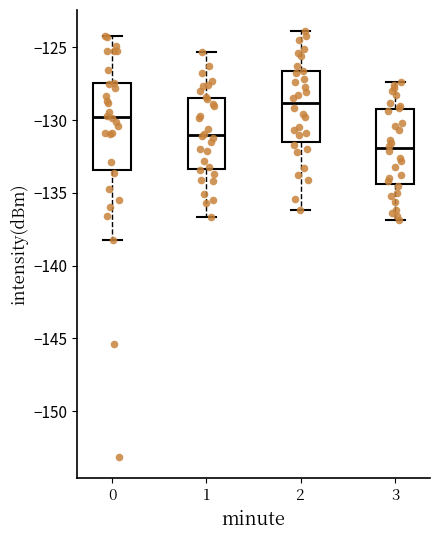

Which box is the tallest, from its lower edge to its upper edge?

0